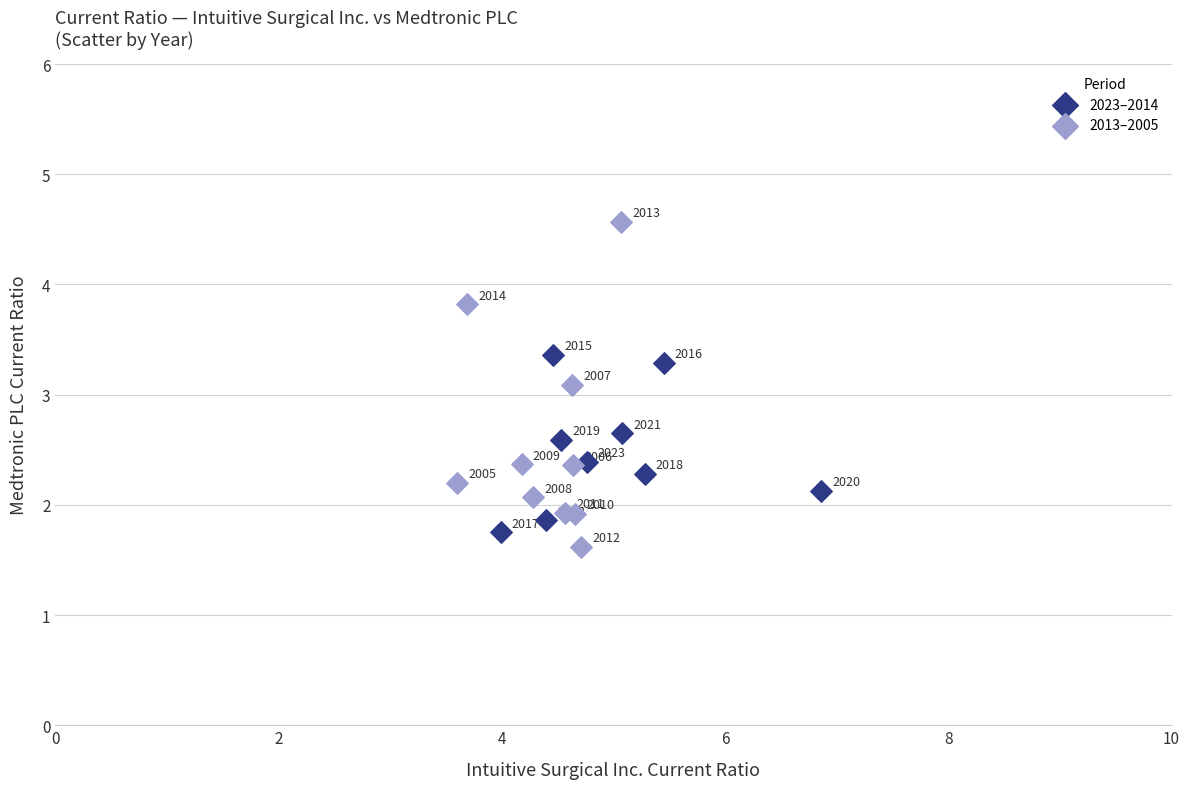

Which series contains the highest Y value?

2013–2005